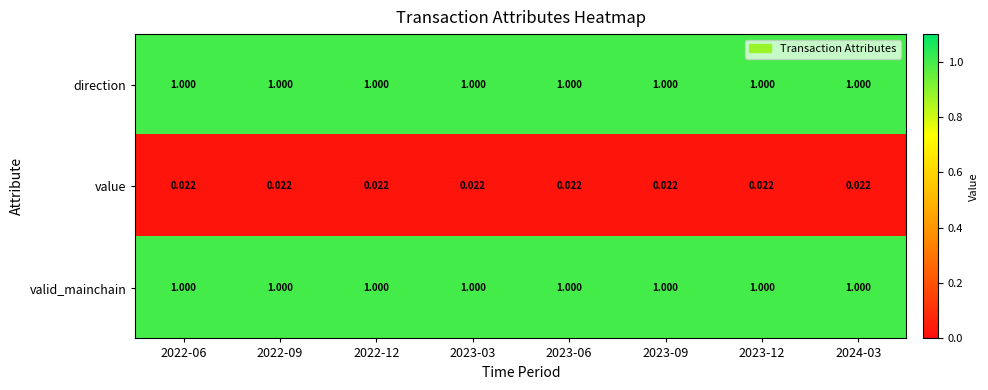

Is the value of value at 2023-03 greater than the value of direction at 2023-03?

No